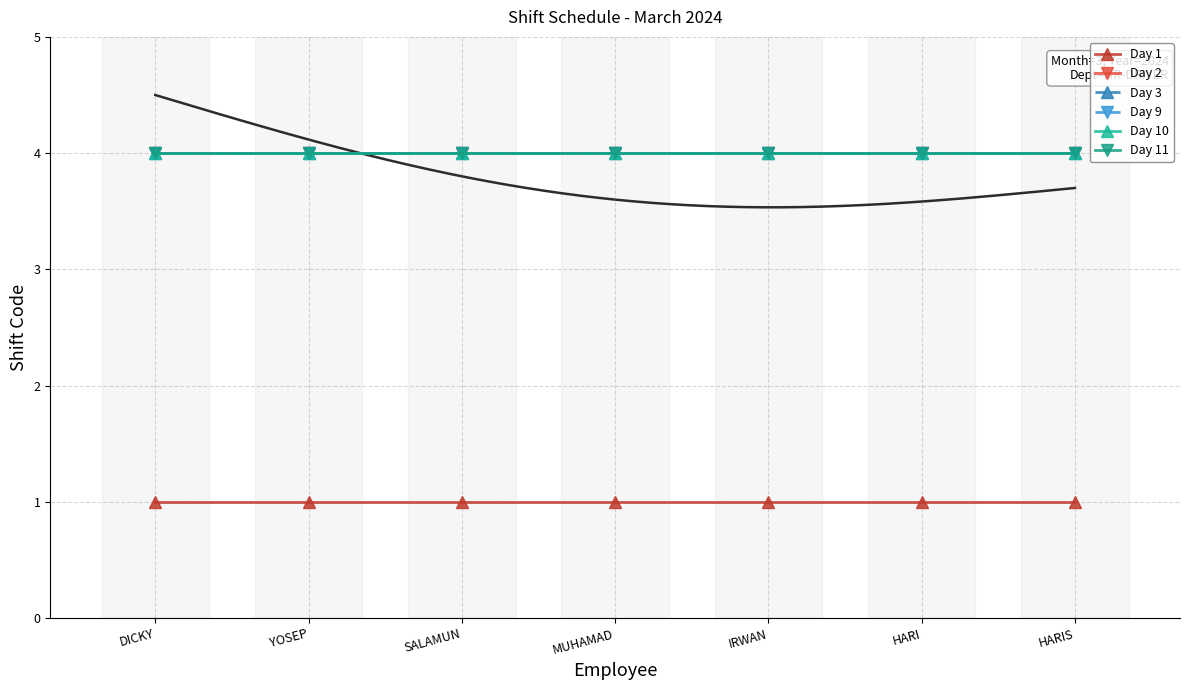

The Day 10 series shows 5 at DICKY. True or false?

False